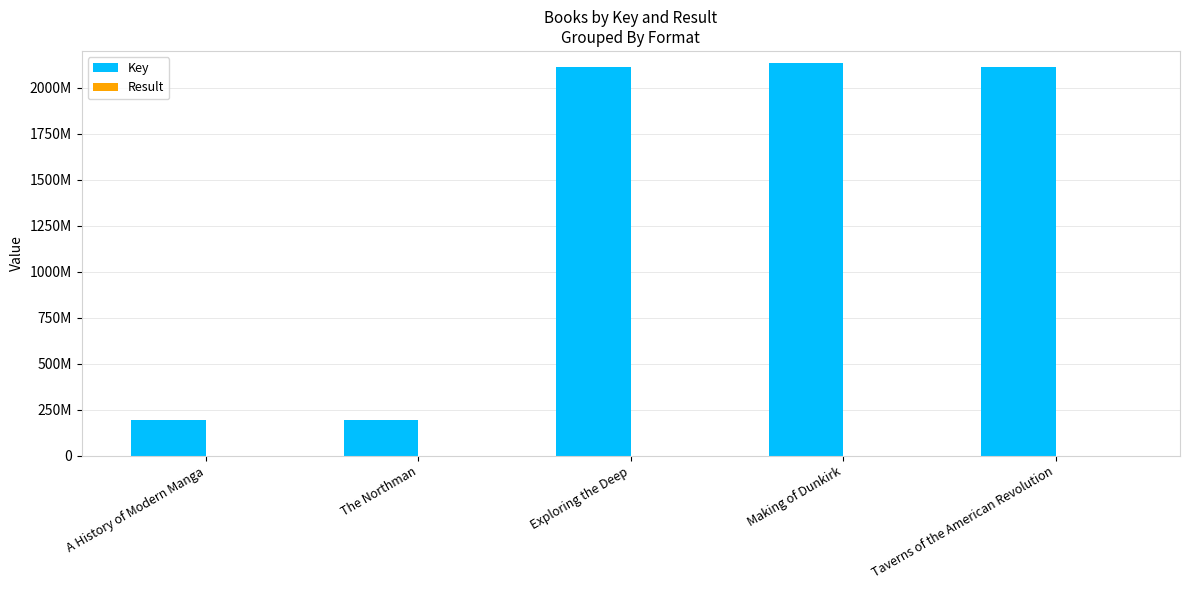

Does the chart contain stacked bars?

No